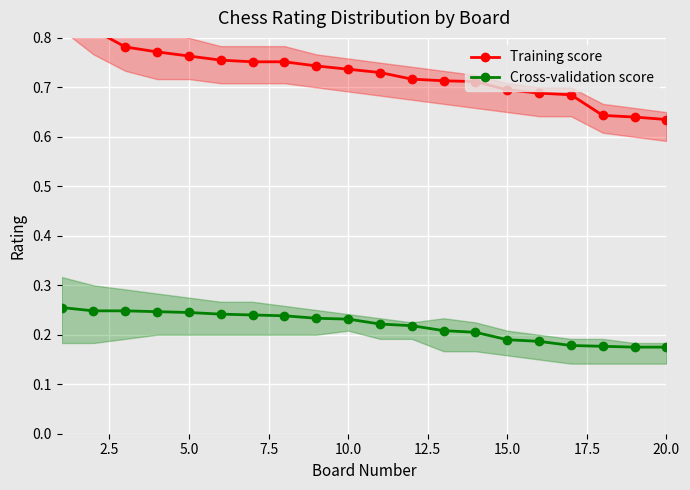

True or false: Training score and Cross-validation score cross at least once.

False